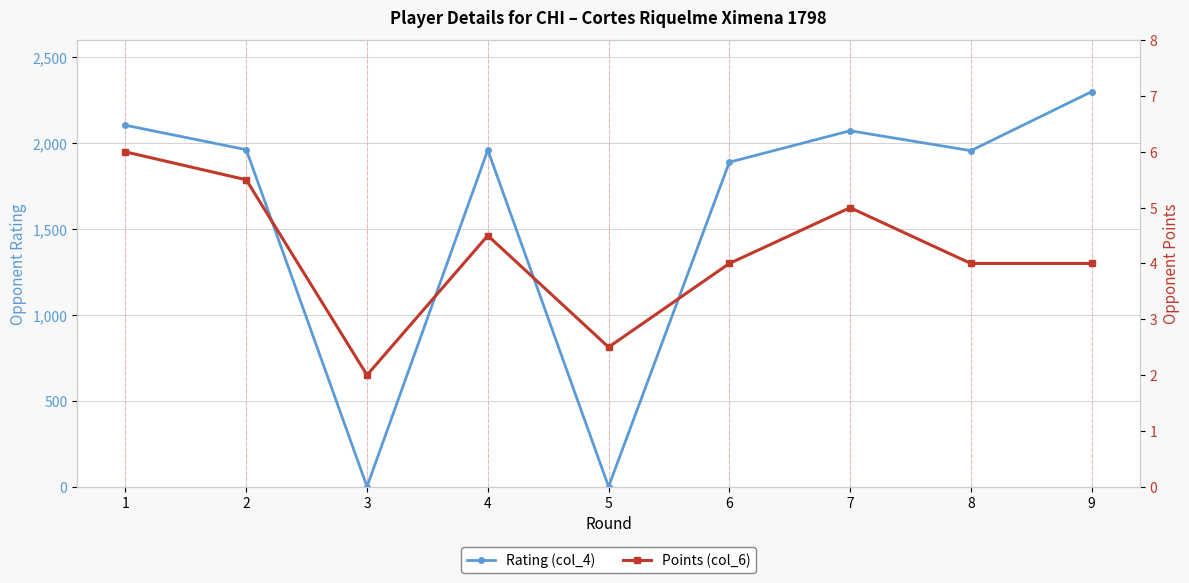

True or false: Rating (col_4) and Points (col_6) cross at least once.

True